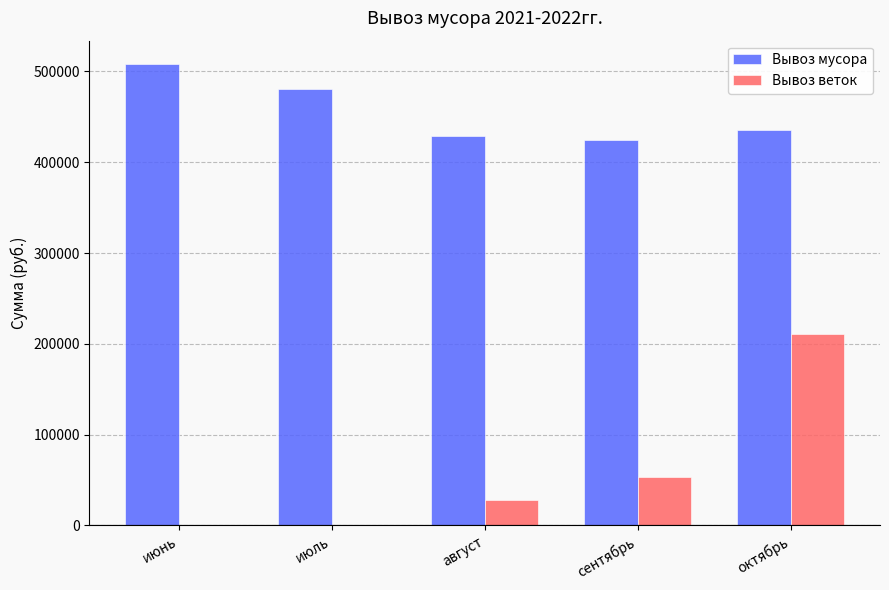

Where is Вывоз мусора nearest to the value 466750?

июль